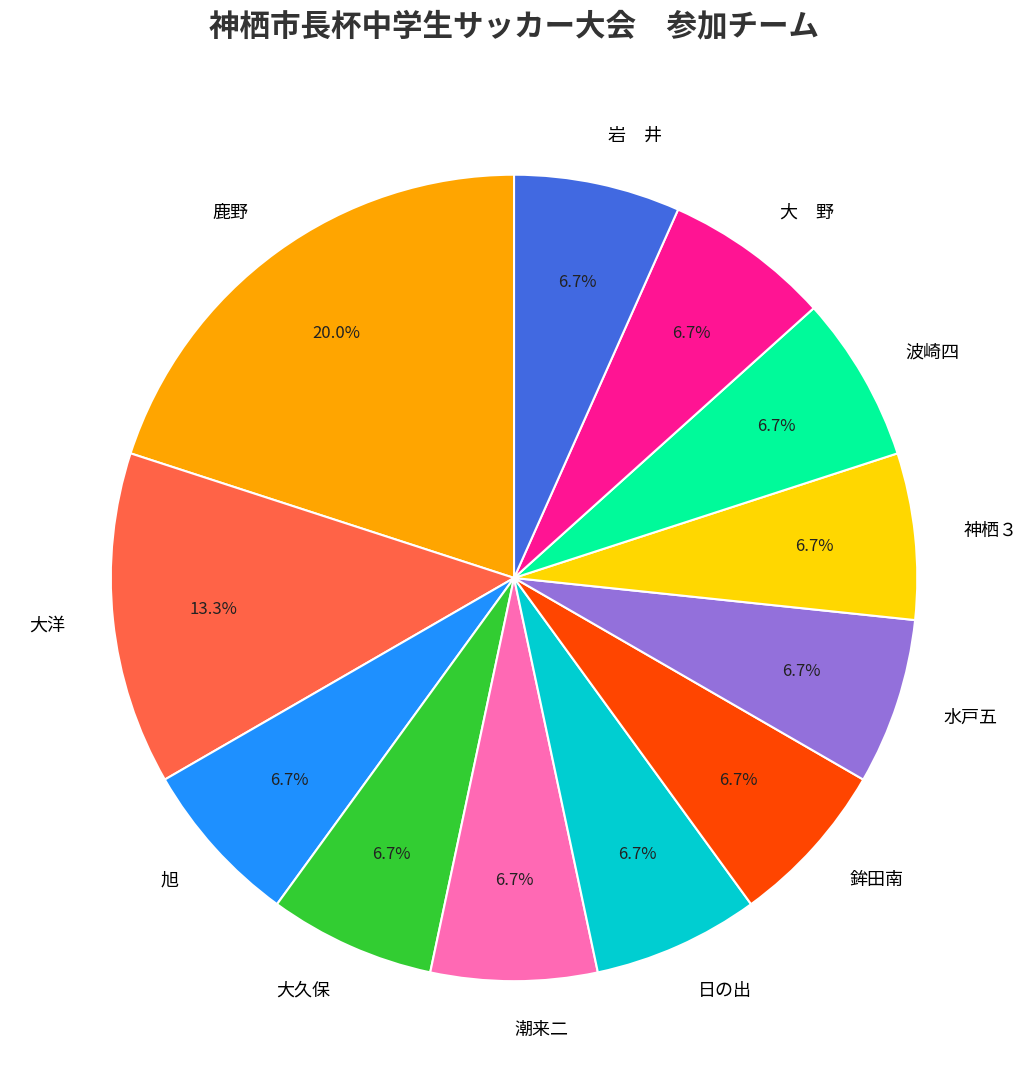

What is the largest slice in the pie chart?

鹿野